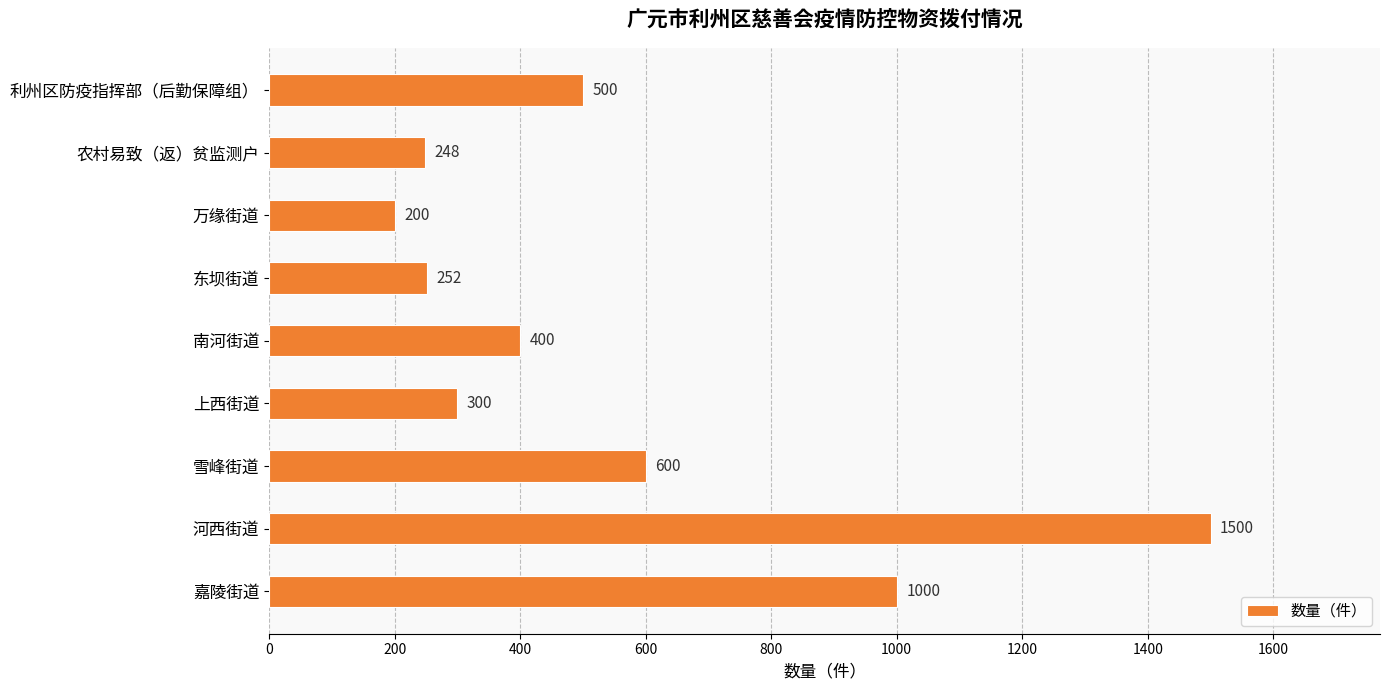

The chart shows a value of 252 at 东坝街道. True or false?

True